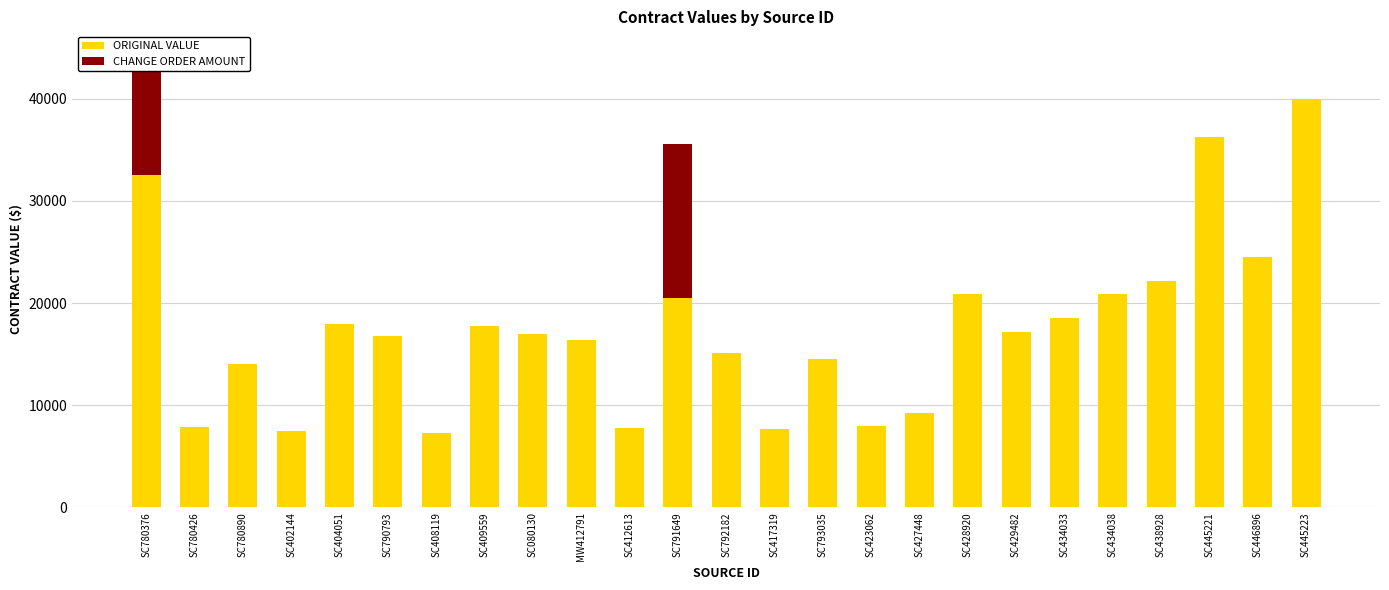

What is the total value across all series at SC402144?

7493.0